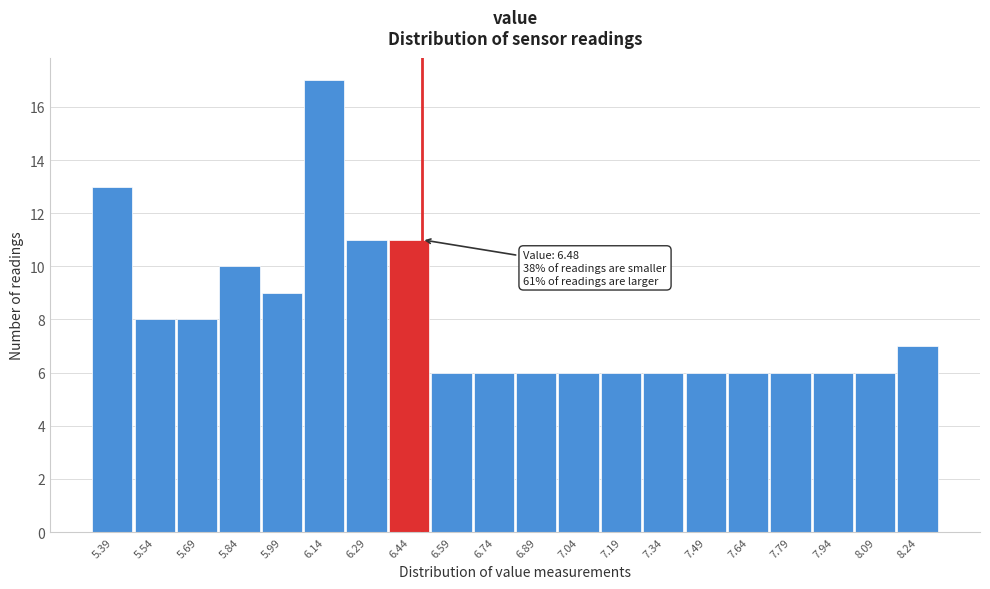

Over which range of the x-axis is the bar tallest?

6.06 to 6.22